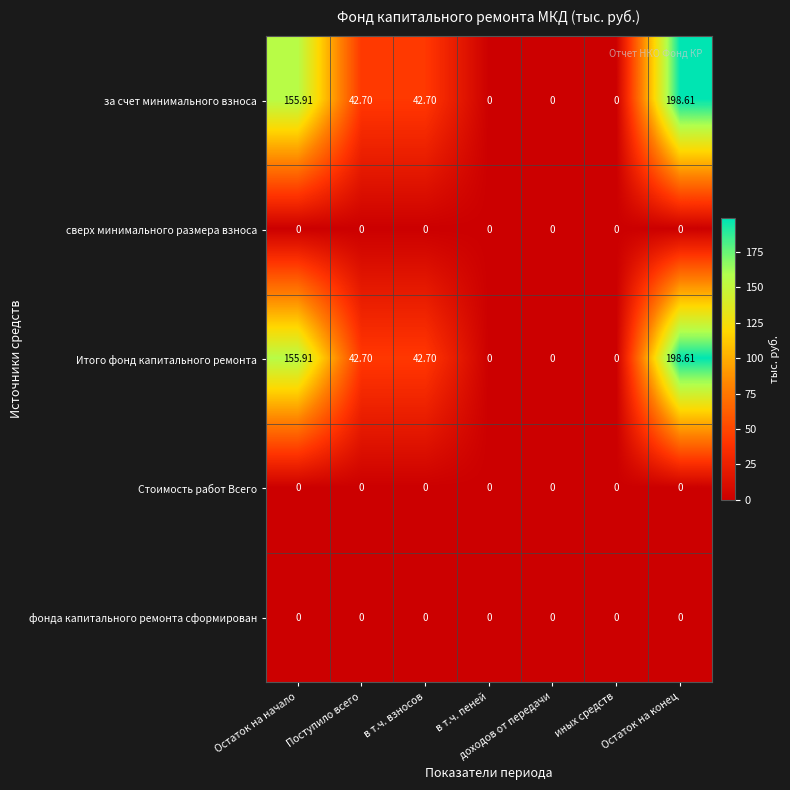

Which label corresponds to the largest value in the chart?

Остаток на конец